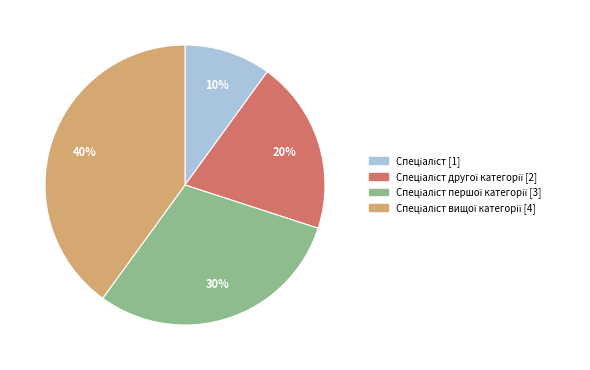

Is there a majority slice in this chart?

No